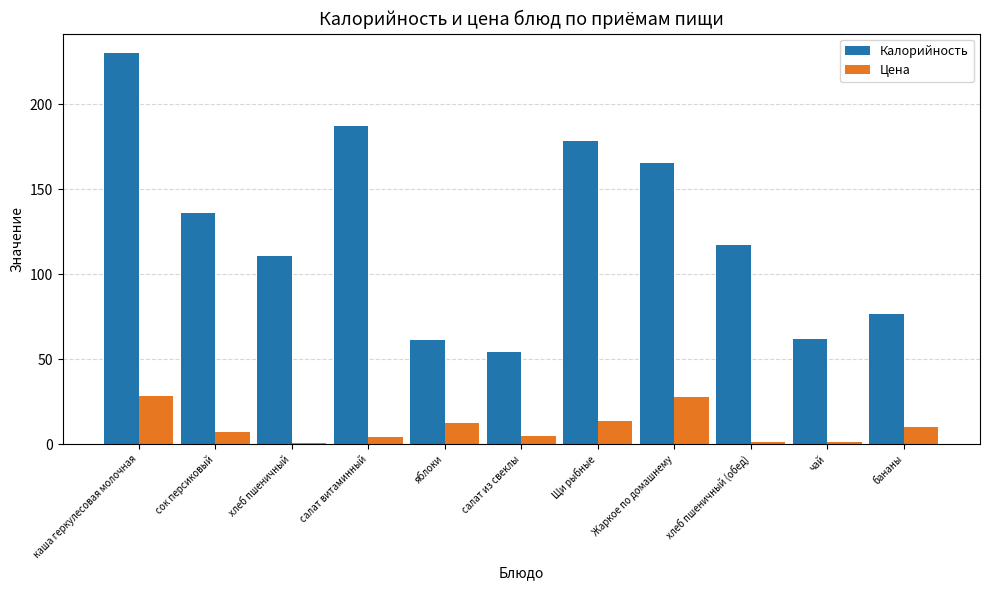

Which category has the highest value across all series?

каша геркулесовая молочная